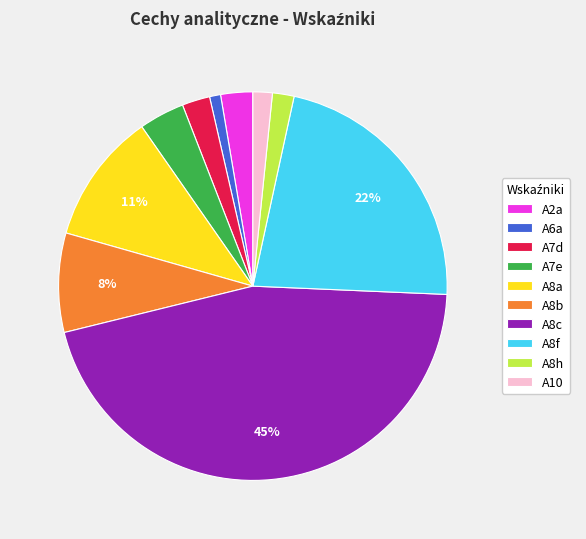

Between A8b and A7e, which is larger?

A8b